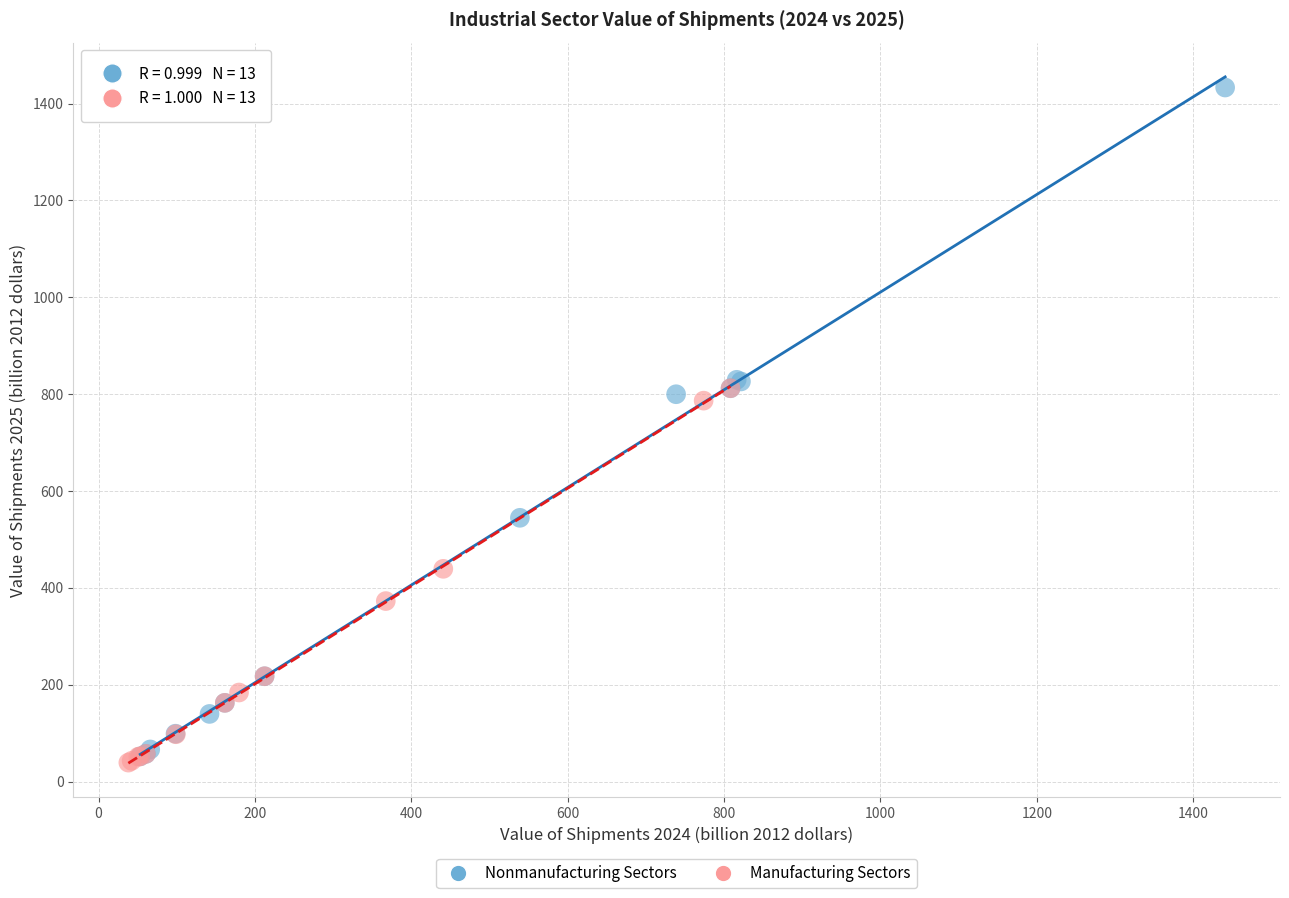

What are all the series names shown in the legend?

Nonmanufacturing Sectors, Manufacturing Sectors